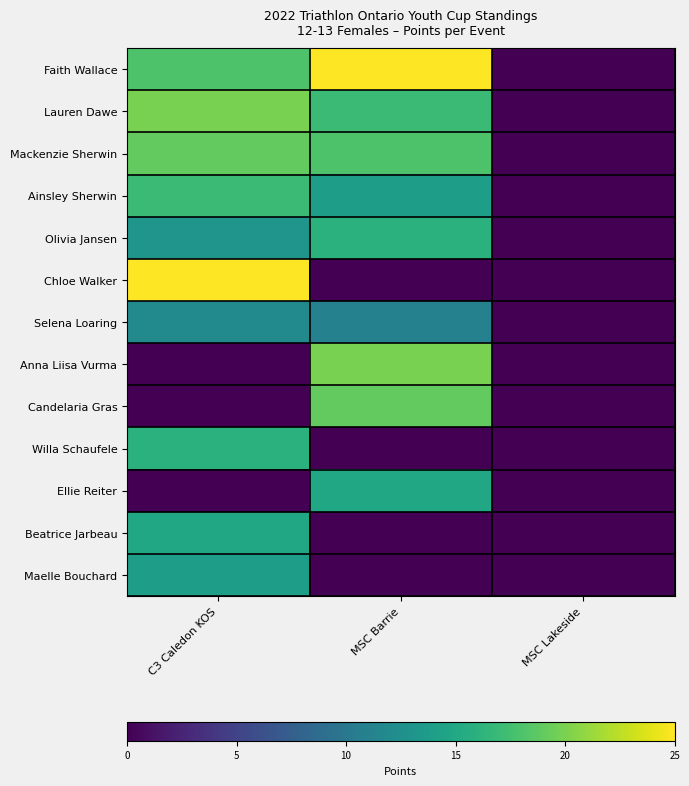

Reading left to right, what are all the values shown in this chart?

Faith Wallace: C3 Caledon KOS=18	MSC Barrie=25	MSC Lakeside=0
Lauren Dawe: C3 Caledon KOS=20	MSC Barrie=17	MSC Lakeside=0
Mackenzie Sherwin: C3 Caledon KOS=19	MSC Barrie=18	MSC Lakeside=0
Ainsley Sherwin: C3 Caledon KOS=17	MSC Barrie=14	MSC Lakeside=0
Olivia Jansen: C3 Caledon KOS=13	MSC Barrie=16	MSC Lakeside=0
Chloe Walker: C3 Caledon KOS=25	MSC Barrie=0	MSC Lakeside=0
Selena Loaring: C3 Caledon KOS=12	MSC Barrie=11	MSC Lakeside=0
Anna Liisa Vurma: C3 Caledon KOS=0	MSC Barrie=20	MSC Lakeside=0
Candelaria Gras: C3 Caledon KOS=0	MSC Barrie=19	MSC Lakeside=0
Willa Schaufele: C3 Caledon KOS=16	MSC Barrie=0	MSC Lakeside=0
Ellie Reiter: C3 Caledon KOS=0	MSC Barrie=15	MSC Lakeside=0
Beatrice Jarbeau: C3 Caledon KOS=15	MSC Barrie=0	MSC Lakeside=0
Maelle Bouchard: C3 Caledon KOS=14	MSC Barrie=0	MSC Lakeside=0